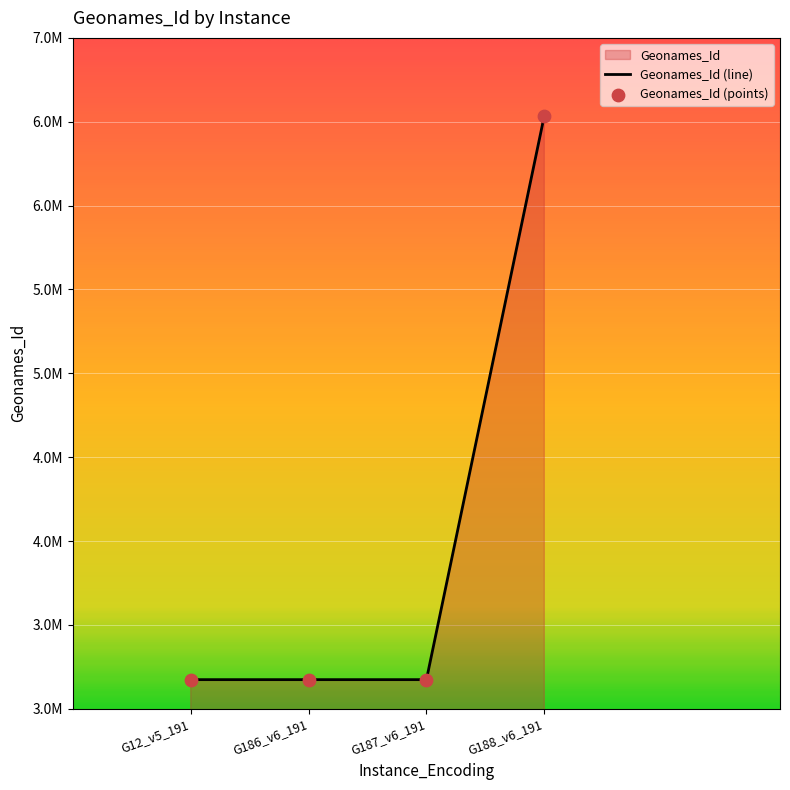

Which has a higher value, G187_v6_191 or G188_v6_191?

G188_v6_191